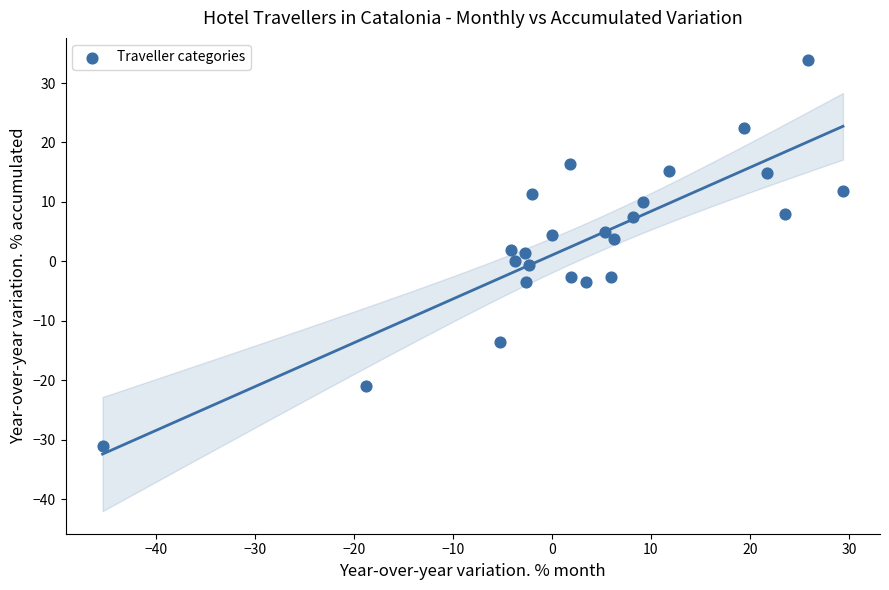

What is the range of Y values (max minus min)?

64.9